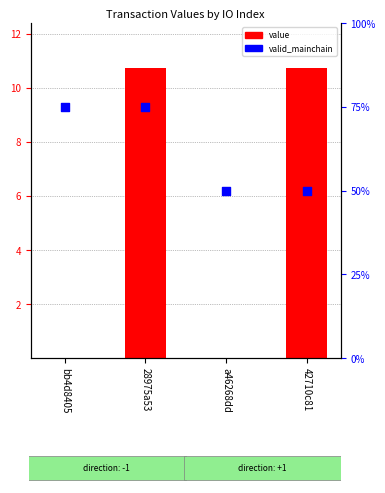

Which series reaches the minimum Y coordinate?

value